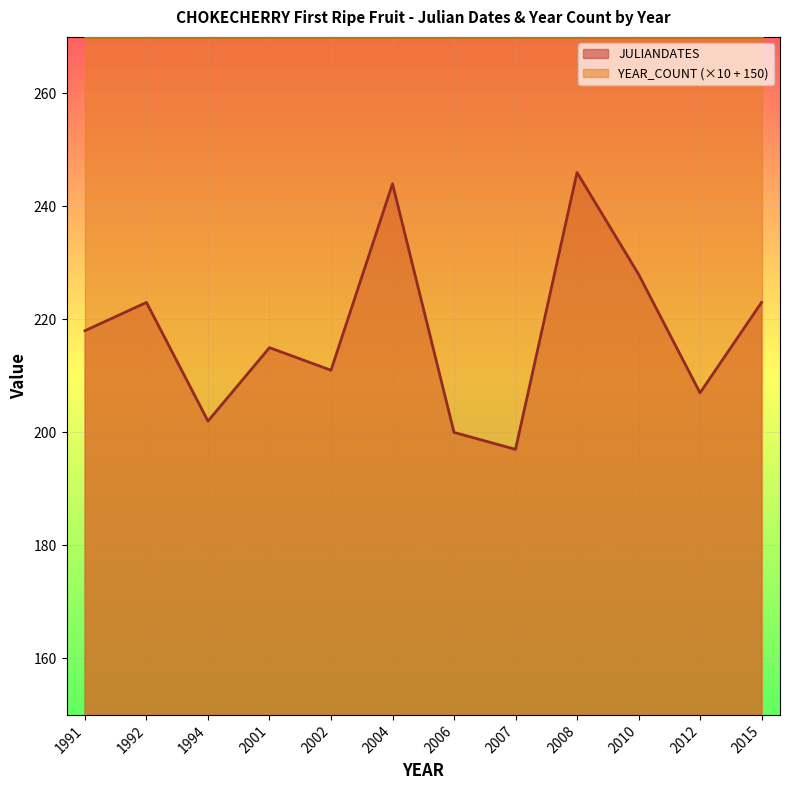

What is the value of the 5th point from the left?

211